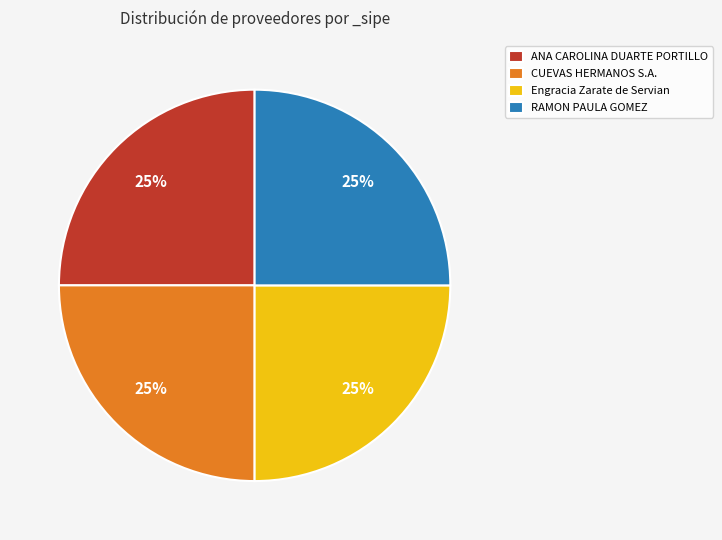

To the nearest percent, what is the average slice percentage?

25%